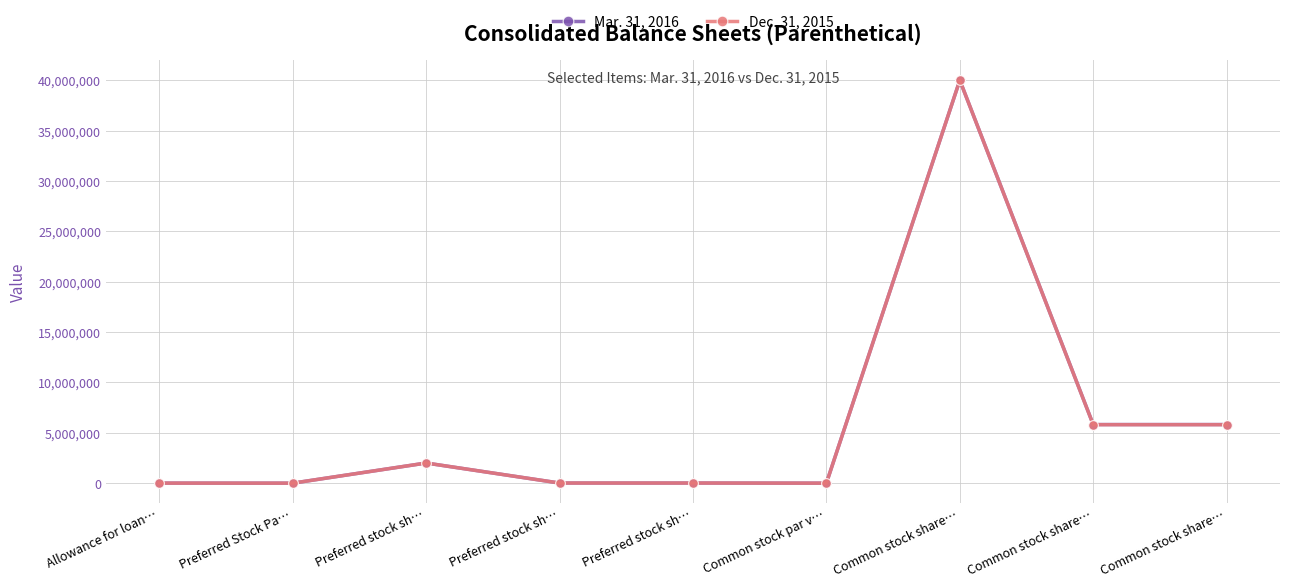

What is the sum of the Mar. 31, 2016 values at Common stock share… and Allowance for loan…?

5821732